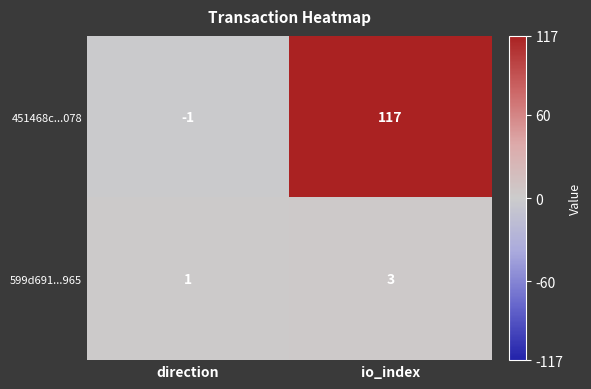

Reading right to left, what are all the values shown in this chart?

451468c...078: 117	-1
599d691...965: 3	1